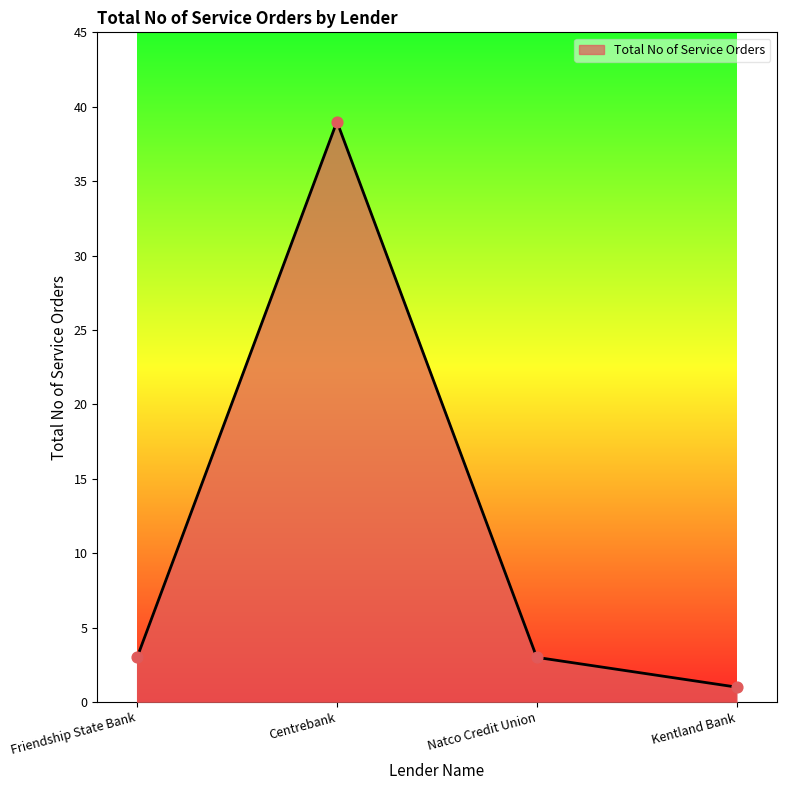

What is the ratio of the value at Centrebank to the value at Friendship State Bank?

13.0